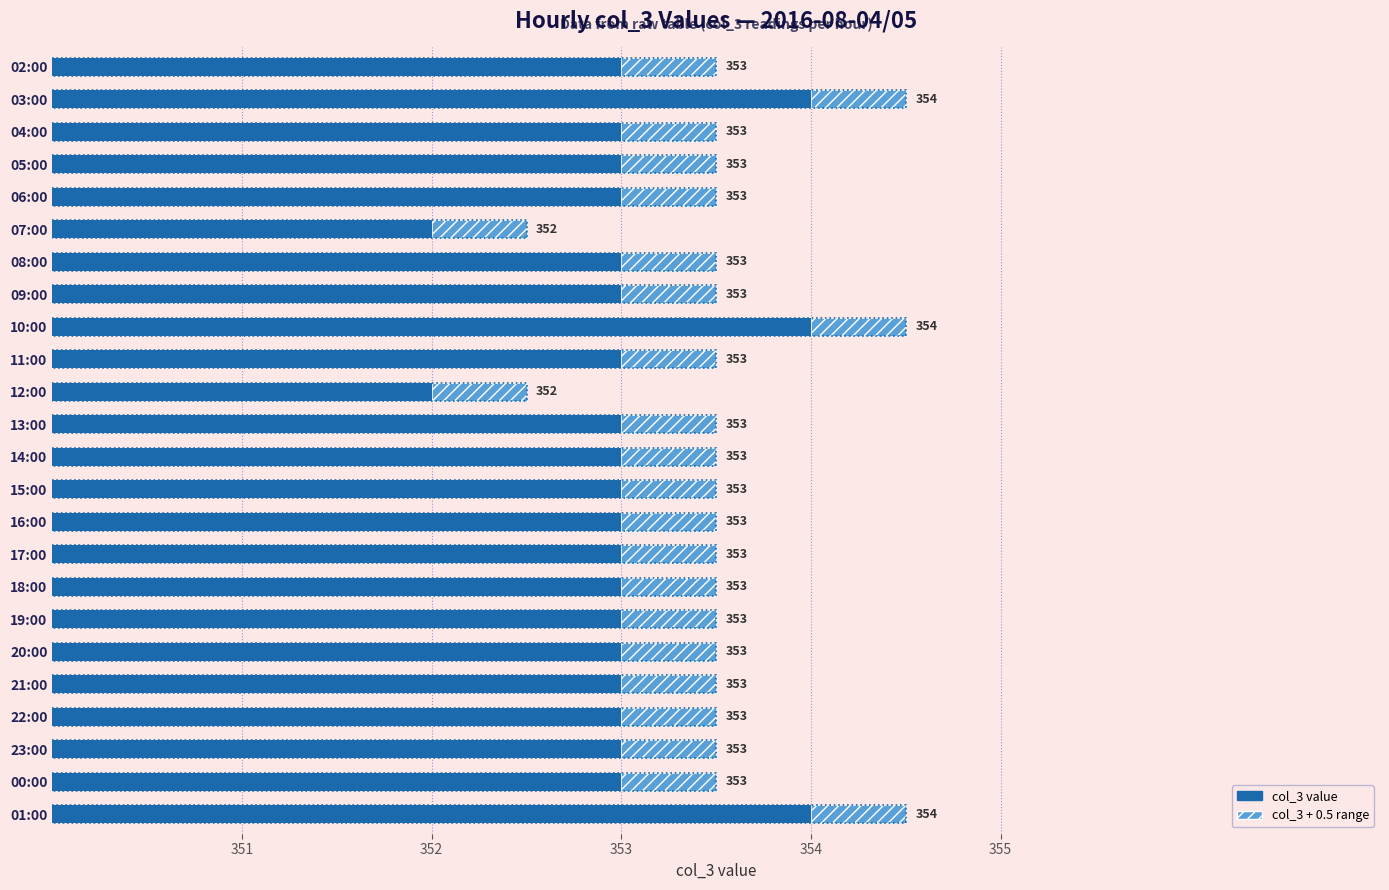

How many data points does each series have?

24